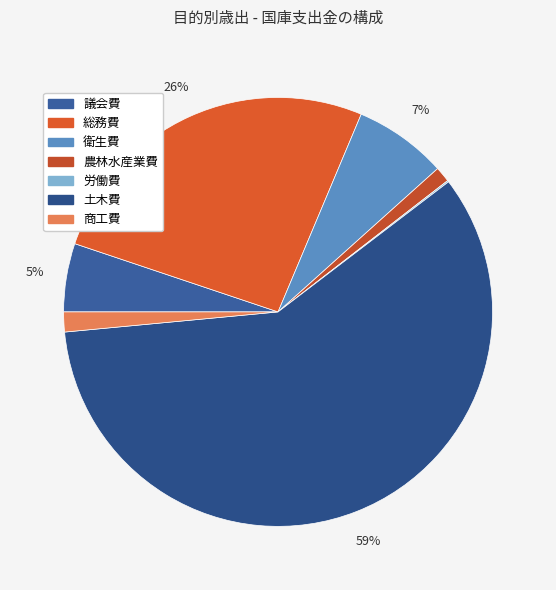

How many slices are in this pie chart?

7